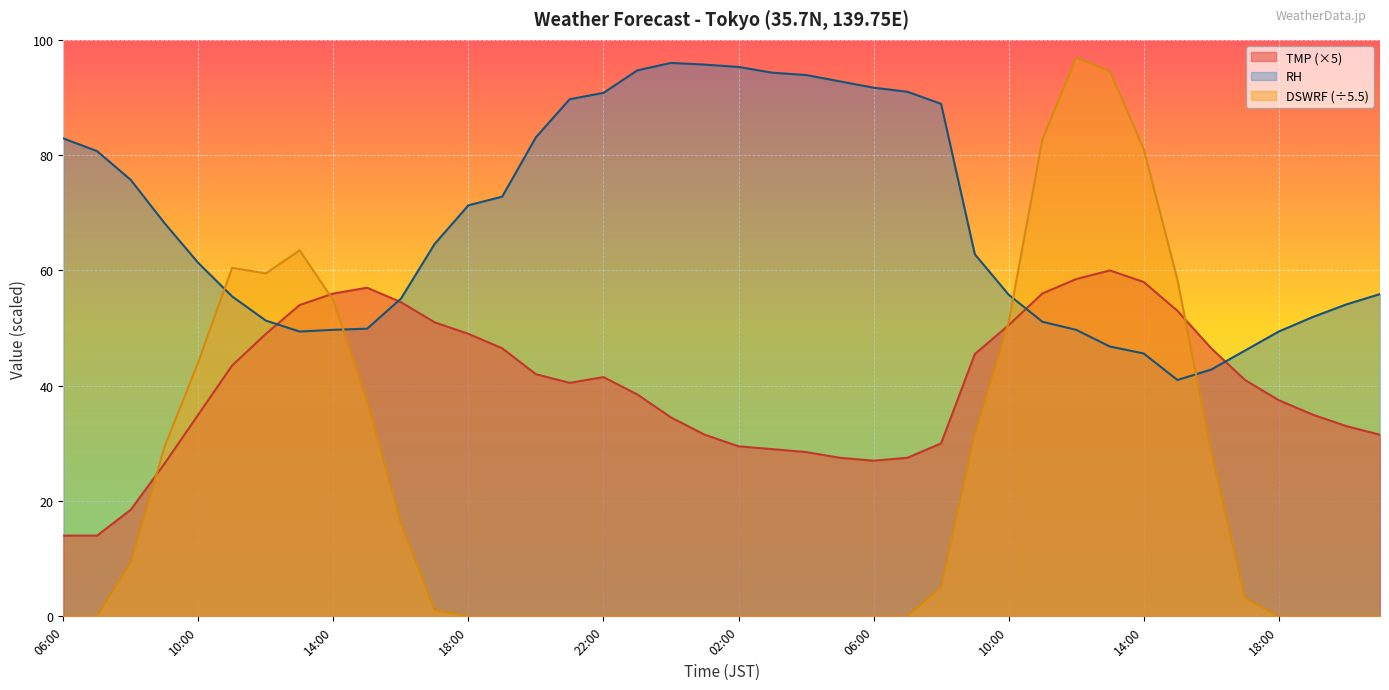

Between 21:00 and 16:00, which is larger?

16:00